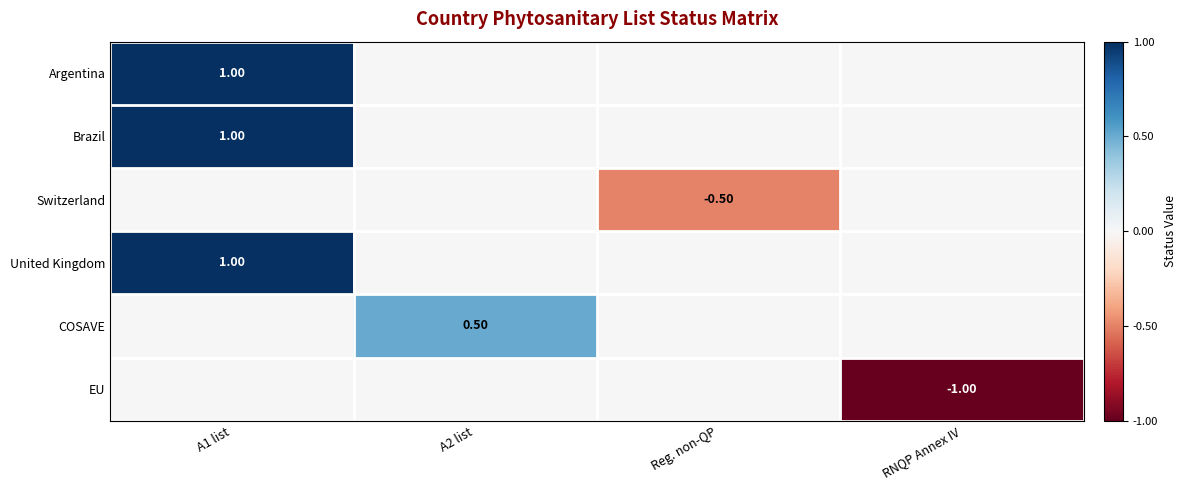

What is the lowest value of the EU series?

-1.0